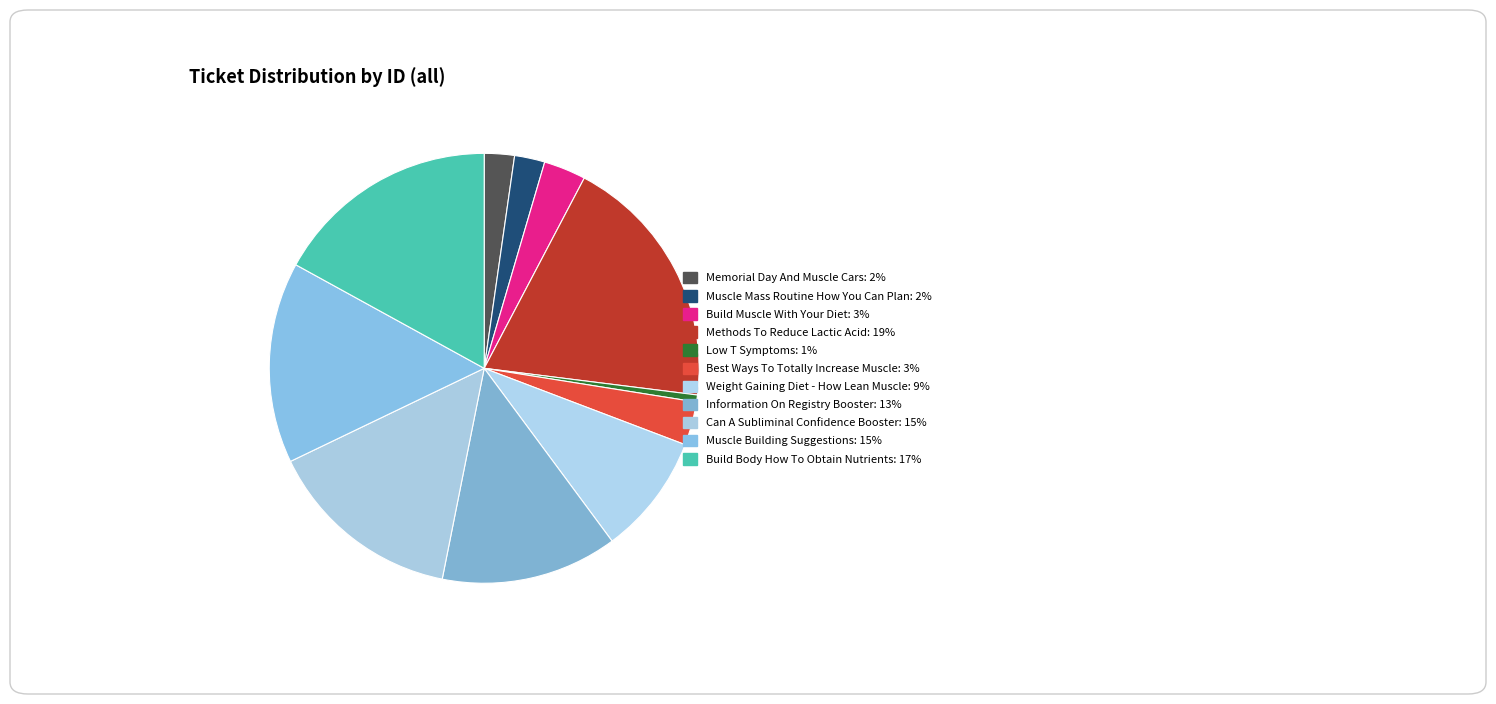

True or false: Build Body How To Obtain Nutrients accounts for 27% of the total.

False